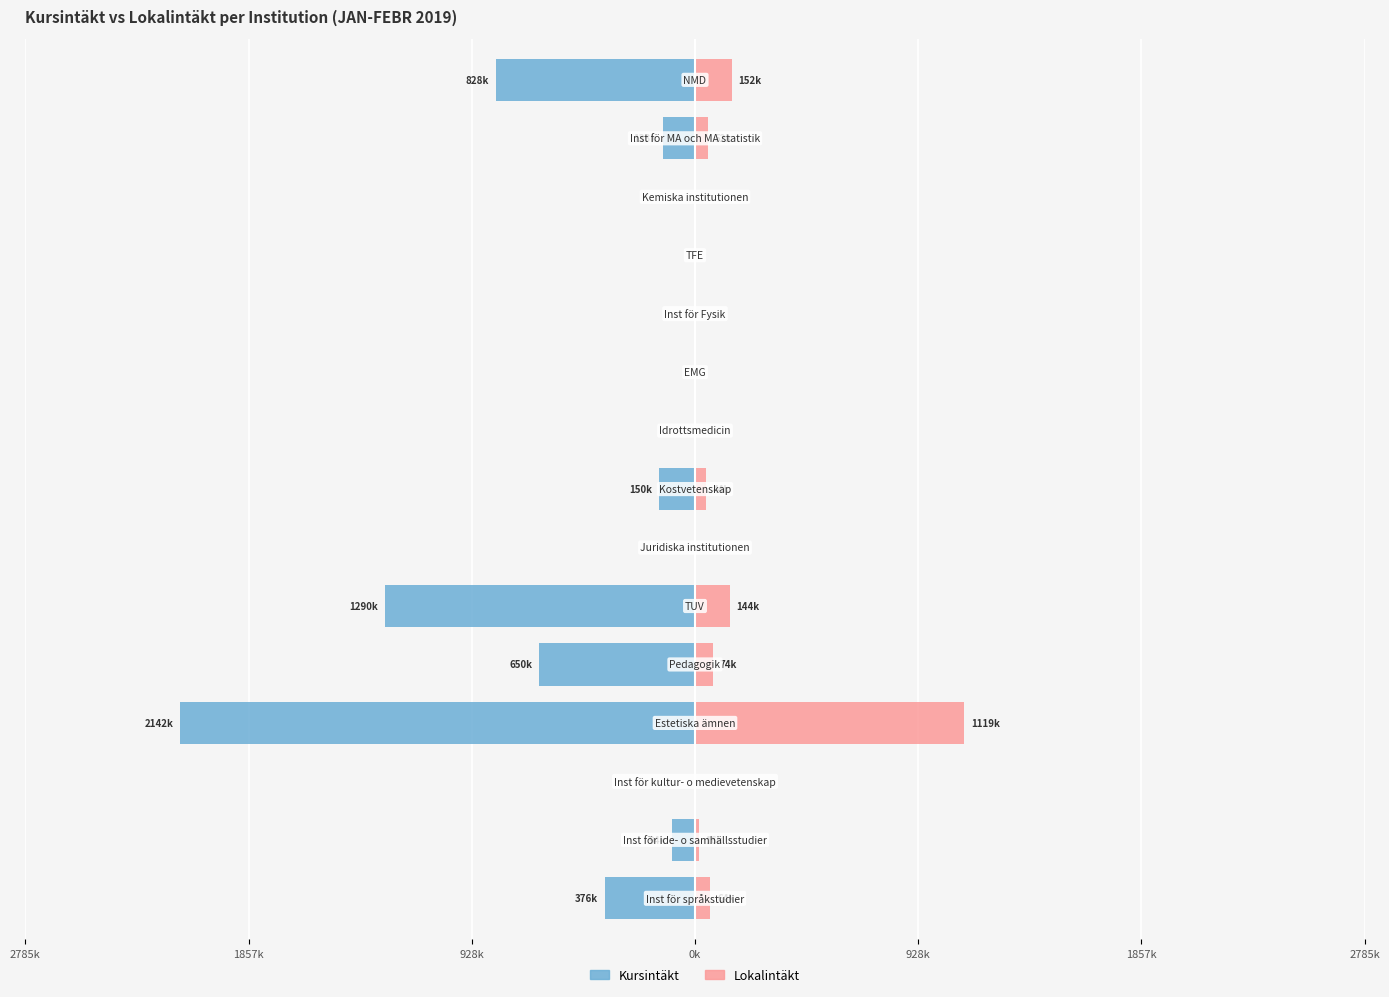

True or false: Kursintäkt has a value of -1863.5 at 1857k.

False